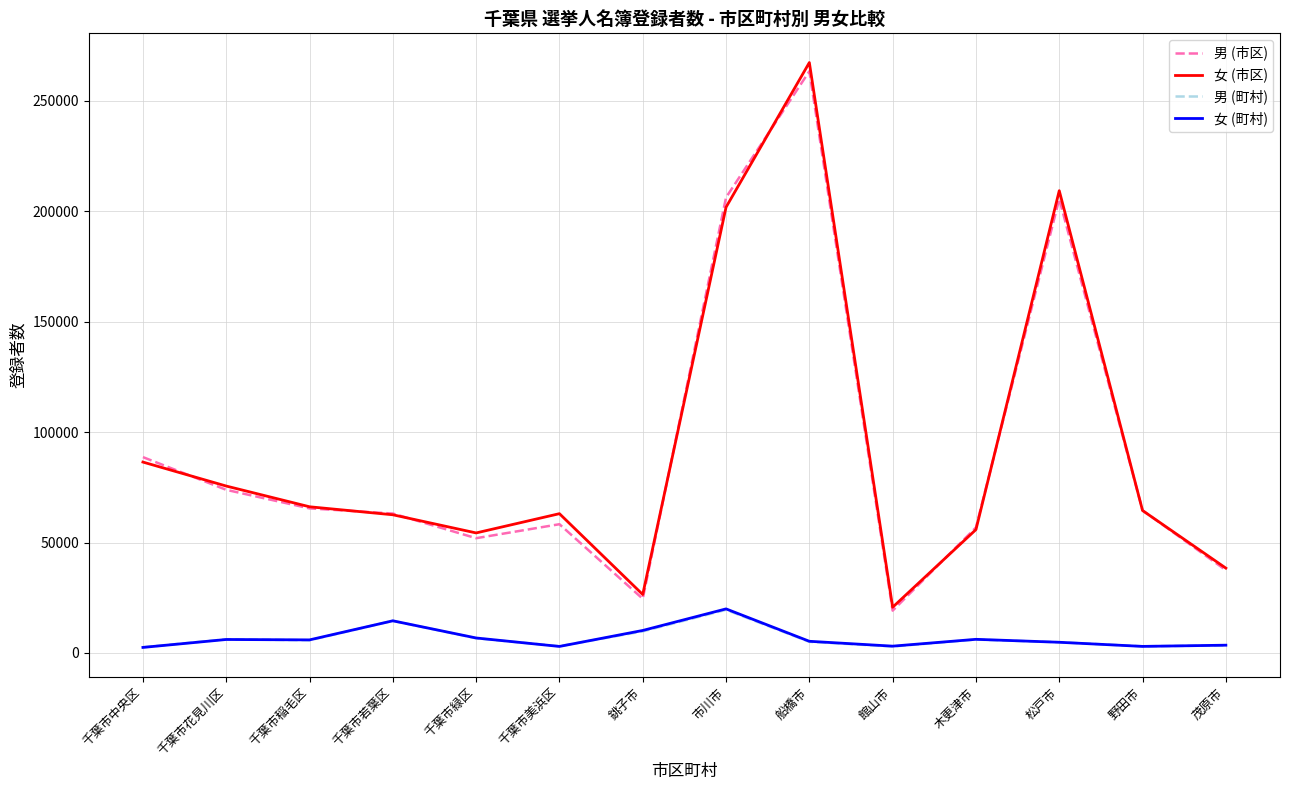

The 男 (市区) series shows 65473 at 千葉市稲毛区. True or false?

True